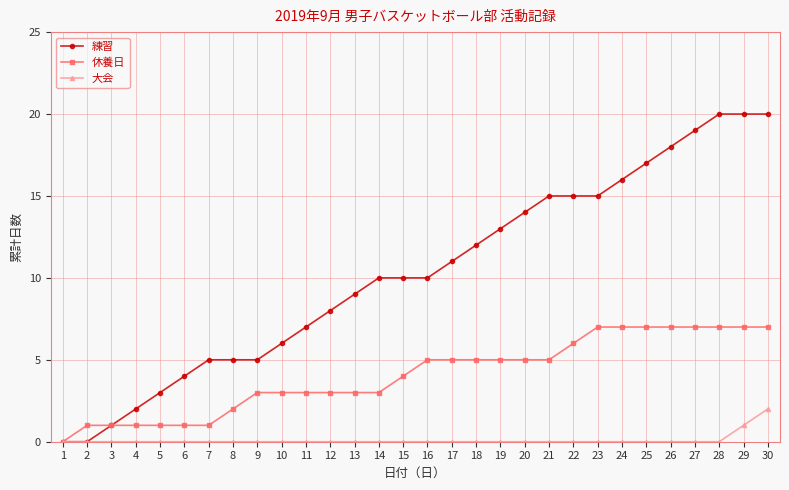

Is the value of 休養日 at 9 greater than the value of 大会 at 7?

Yes